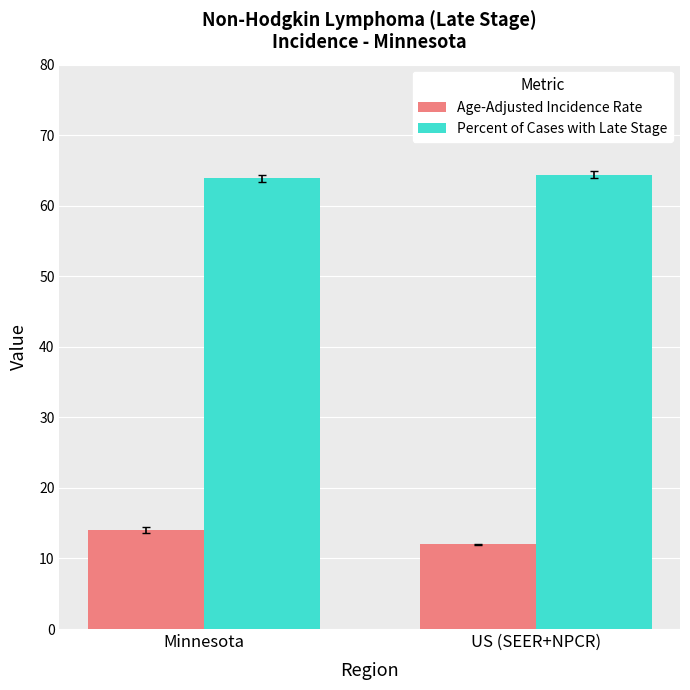

What is the average value of the Age-Adjusted Incidence Rate series?

13.0